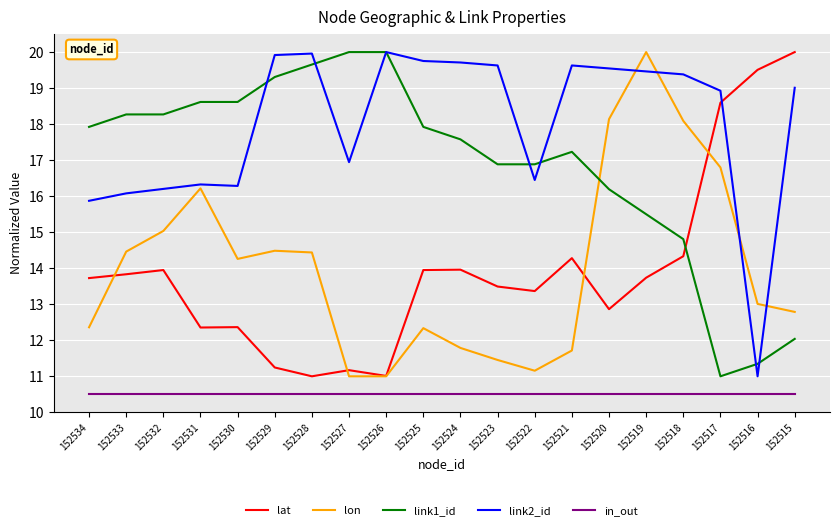

Is it true that link2_id equals 4.7 at 152519?

False